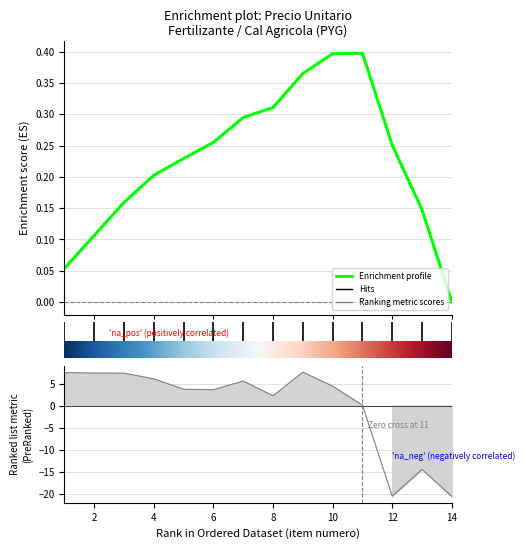

How many negative values are there?

3